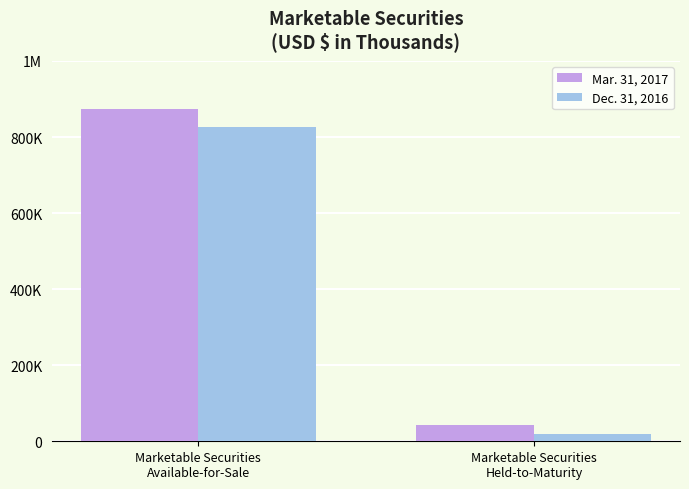

Are the bars grouped side by side (vs. stacked)?

Yes